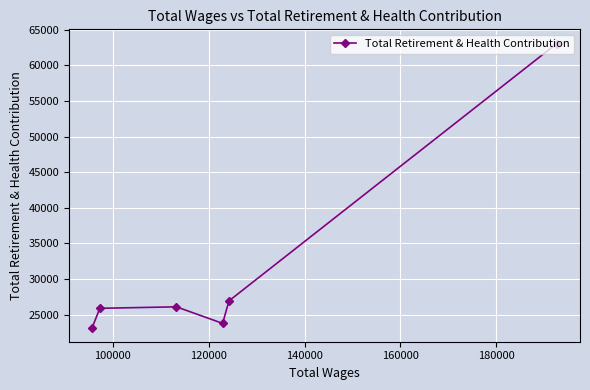

What is the value of the 6th point from the left?

63060